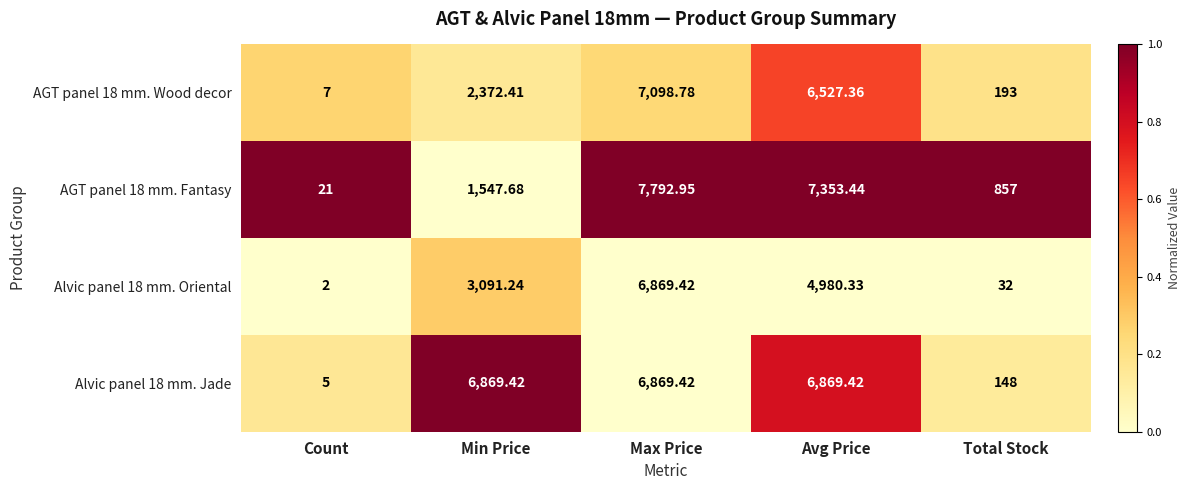

Where does the AGT panel 18 mm. Wood decor series first go above 2372?

Min Price